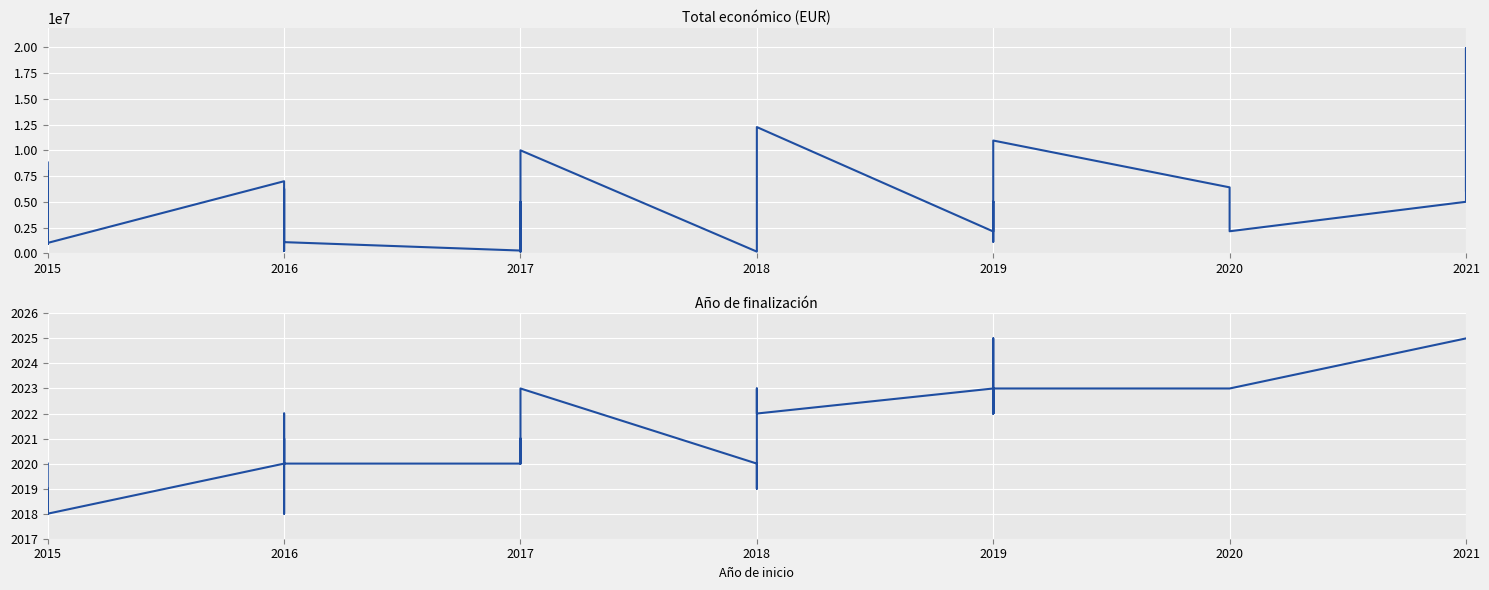

How many values in the Año de finalización series exceed 2021?

18